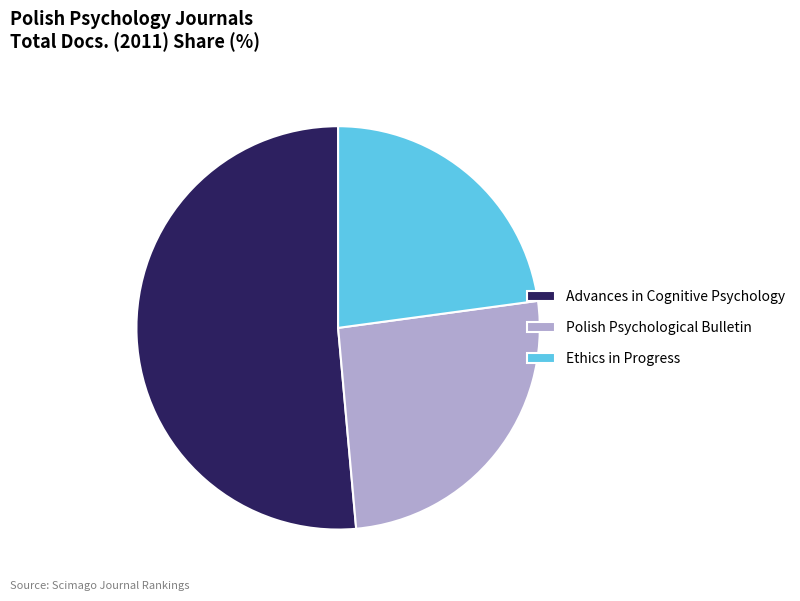

What is the ratio of the value at Advances in Cognitive Psychology to the value at Polish Psychological Bulletin?

2.0